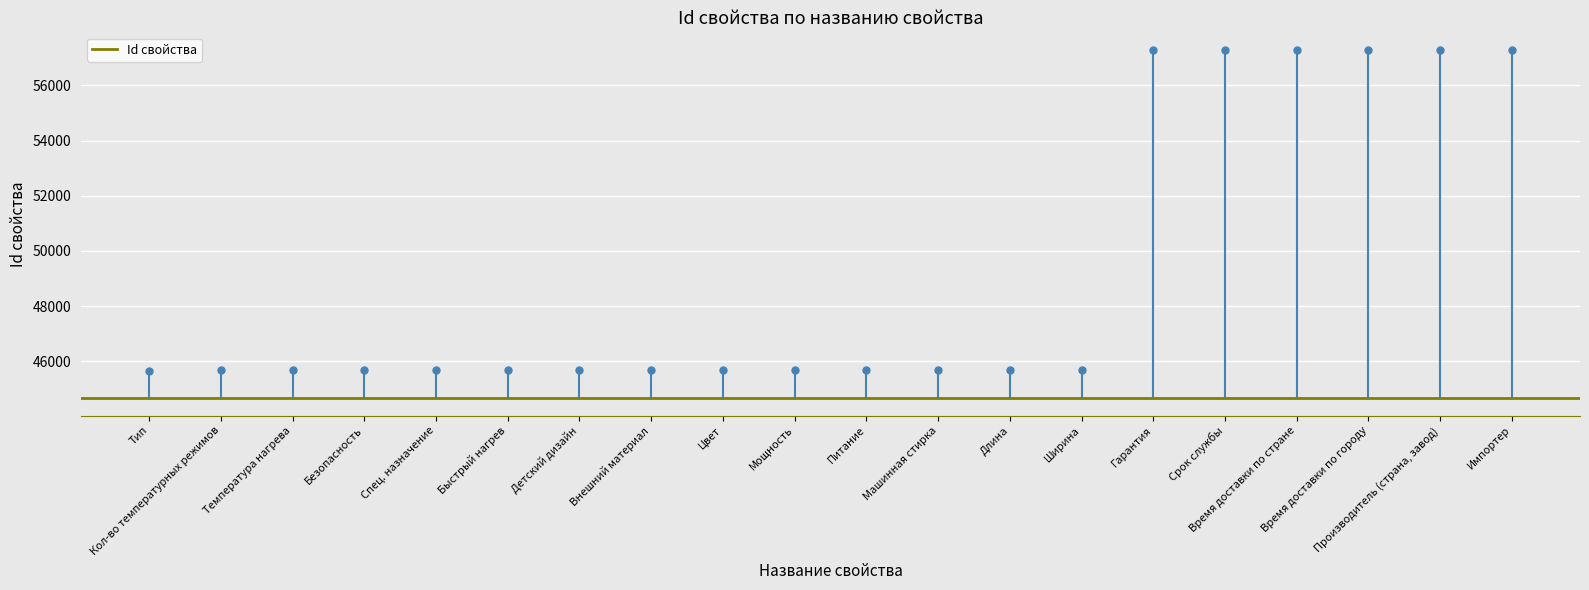

What is the average value?

49159